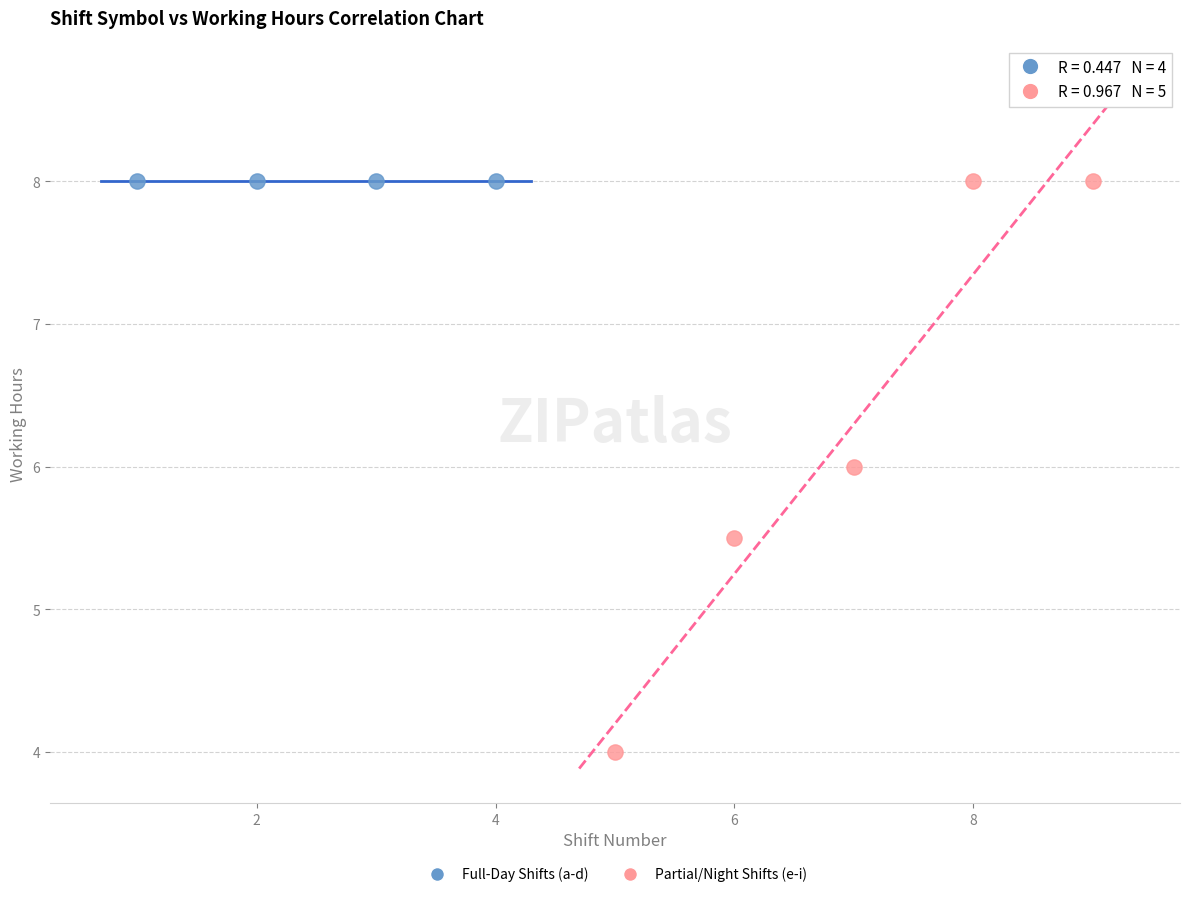

Which series contains the lowest Y value?

Partial/Night Shifts (e-i)